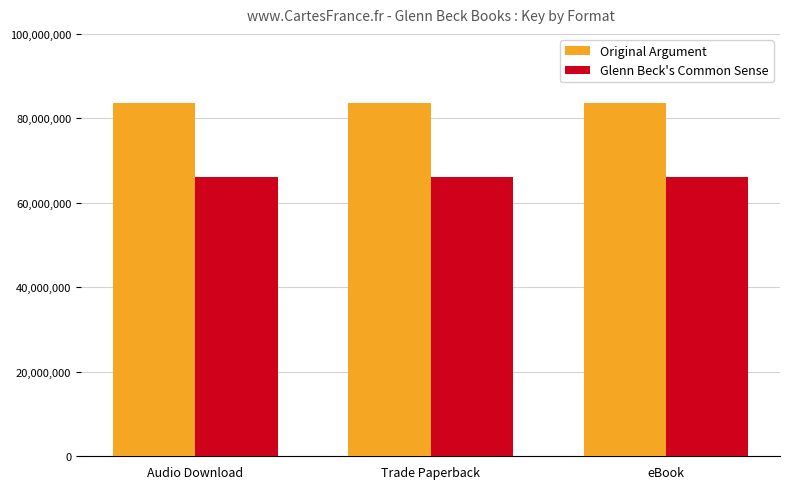

What is the highest value of the Original Argument series?

83656912